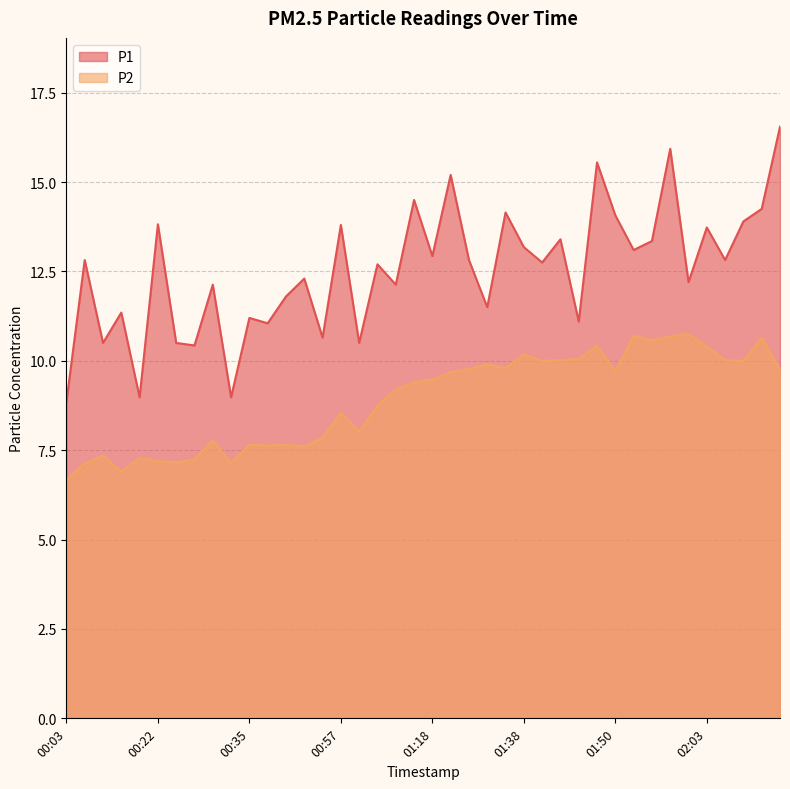

Reading right to left, extract all data points from this chart.

P1: 02:17=16.6	02:14=14.2	02:11=13.9	02:09=12.8	02:03=13.7	02:00=12.2	01:58=15.9	01:55=13.3	01:52=13.1	01:50=14.1	01:47=15.6	01:45=11.1	01:42=13.4	01:40=12.8	01:38=13.2	01:35=14.2	01:32=11.5	01:30=12.8	01:27=15.2	01:18=12.9	01:16=14.5	01:13=12.1	01:11=12.7	00:59=10.5	00:57=13.8	00:54=10.7	00:43=12.3	00:41=11.8	00:38=11.1	00:35=11.2	00:33=9.0	00:30=12.1	00:28=10.4	00:25=10.5	00:22=13.8	00:17=9.0	00:14=11.3	00:09=10.5	00:06=12.8	00:03=8.8
P2: 02:17=9.8	02:14=10.7	02:11=10.0	02:09=10.0	02:03=10.4	02:00=10.8	01:58=10.7	01:55=10.6	01:52=10.7	01:50=9.7	01:47=10.4	01:45=10.1	01:42=10.0	01:40=10.0	01:38=10.2	01:35=9.8	01:32=9.9	01:30=9.8	01:27=9.7	01:18=9.5	01:16=9.4	01:13=9.2	01:11=8.8	00:59=8.0	00:57=8.6	00:54=7.8	00:43=7.6	00:41=7.7	00:38=7.6	00:35=7.7	00:33=7.1	00:30=7.8	00:28=7.2	00:25=7.2	00:22=7.2	00:17=7.3	00:14=6.9	00:09=7.3	00:06=7.1	00:03=6.7